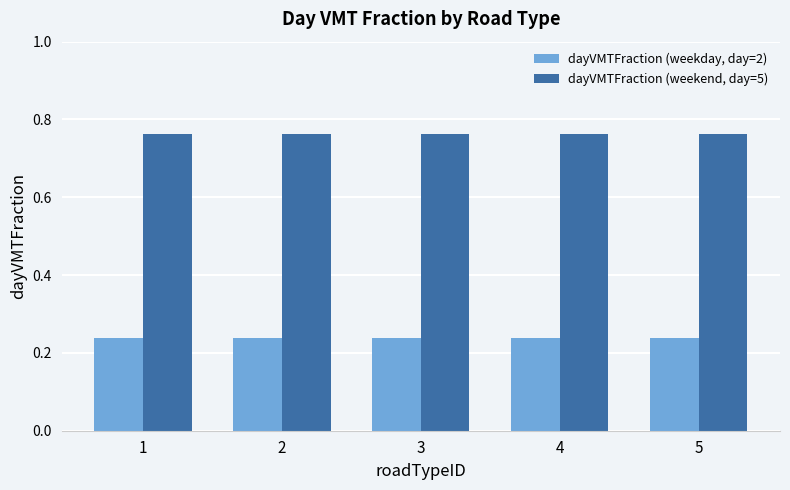

How many bars are there in total?

10